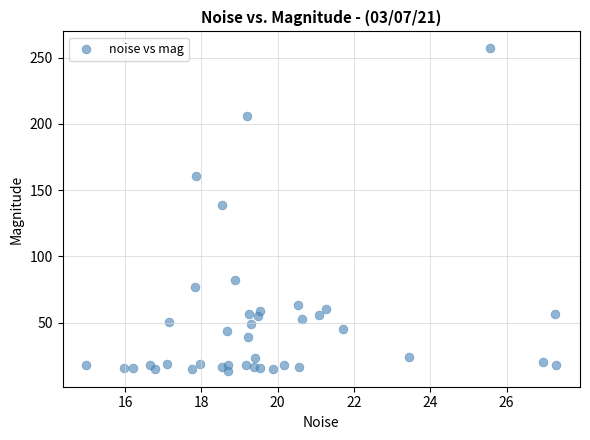

What Y value in the scatter plot is closest to 135?

138.7